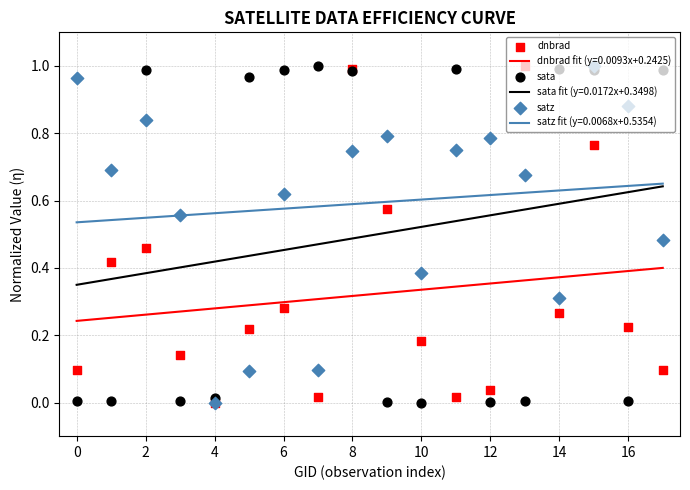

At which category is the sum across all series the highest?

15